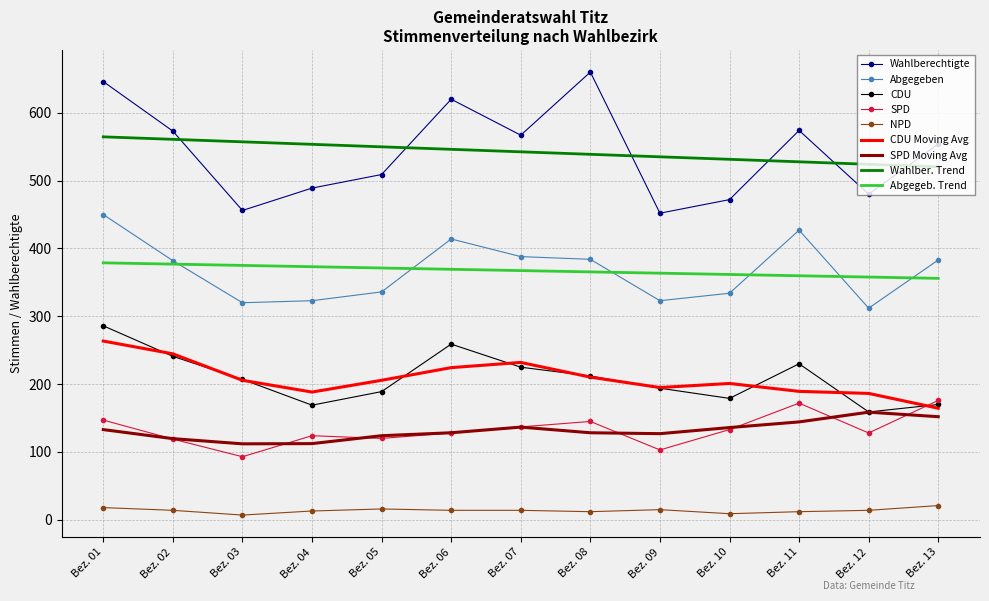

Between Bez. 02 and Bez. 09, which series saw the biggest shift?

Wahlberechtigte